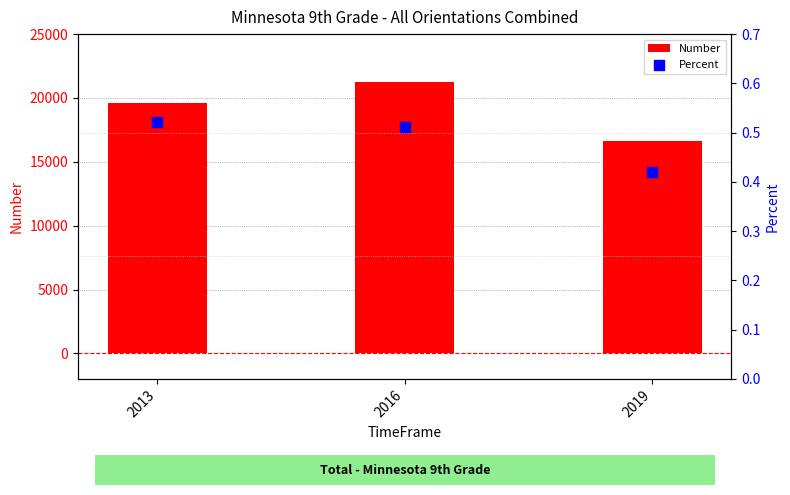

Which series reaches the maximum Y coordinate?

Number